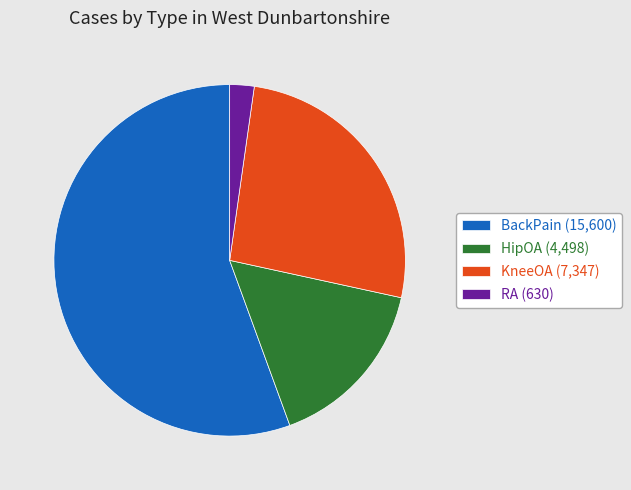

Rank the categories by value from highest to lowest.

BackPain, KneeOA, HipOA, RA